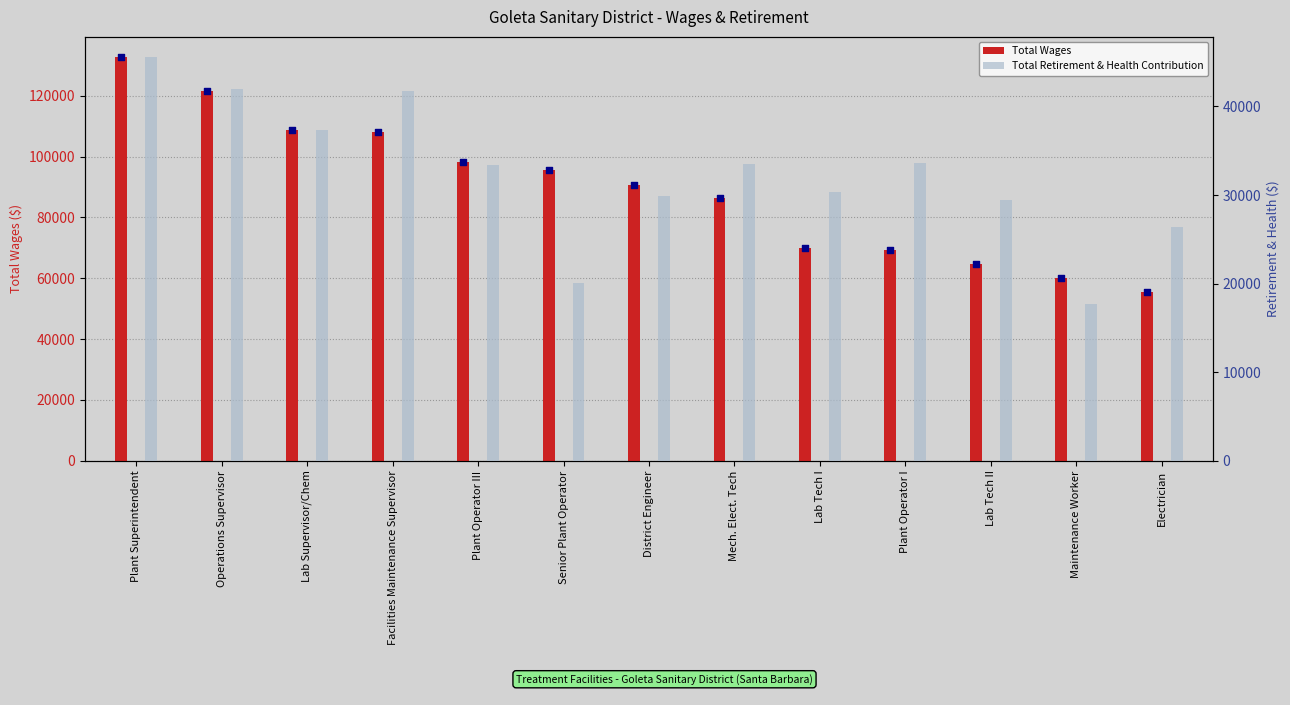

What are all the series names shown in the legend?

Total Wages, Total Retirement & Health Contribution